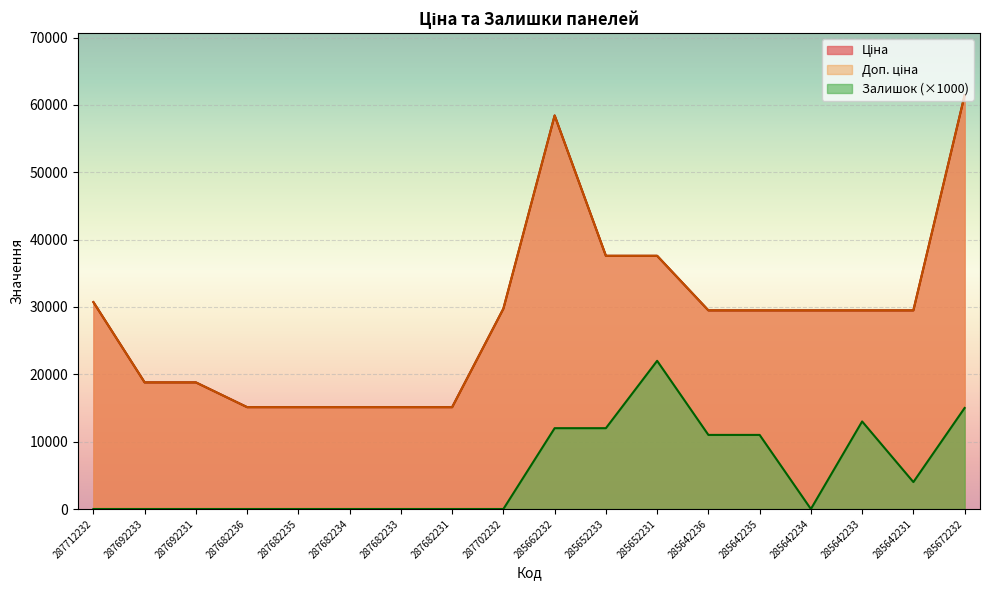

Reading left to right, what are all the values shown in this chart?

Ціна: 287712232=30717.1	287692233=18796.8	287692231=18796.8	287682236=15120.0	287682235=15120.0	287682234=15120.0	287682233=15120.0	287682231=15120.0	287702232=29747.2	285662232=58426.5	285652233=37593.6	285652231=37593.6	285642236=29491.5	285642235=29491.5	285642234=29491.5	285642233=29491.5	285642231=29491.5	285672232=61434.3
Доп. ціна: 287712232=30717.1	287692233=18796.8	287692231=18796.8	287682236=15120.0	287682235=15120.0	287682234=15120.0	287682233=15120.0	287682231=15120.0	287702232=29747.2	285662232=58426.5	285652233=37593.6	285652231=37593.6	285642236=29491.5	285642235=29491.5	285642234=29491.5	285642233=29491.5	285642231=29491.5	285672232=61434.3
Залишок: 287712232=0.0	287692233=0.0	287692231=0.0	287682236=0.0	287682235=0.0	287682234=0.0	287682233=0.0	287682231=0.0	287702232=0.0	285662232=12000.0	285652233=12000.0	285652231=22000.0	285642236=11000.0	285642235=11000.0	285642234=0.0	285642233=13000.0	285642231=4000.0	285672232=15000.0